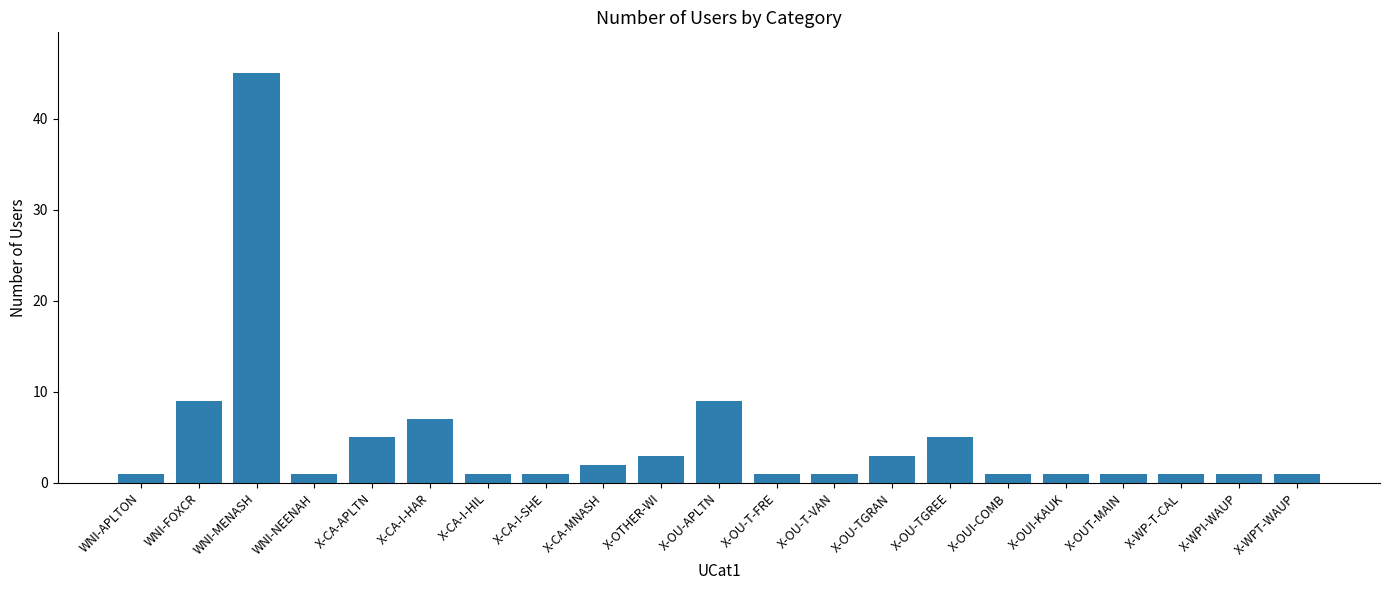

Reading left to right, extract all data points from this chart.

1	9	45	1	5	7	1	1	2	3	9	1	1	3	5	1	1	1	1	1	1